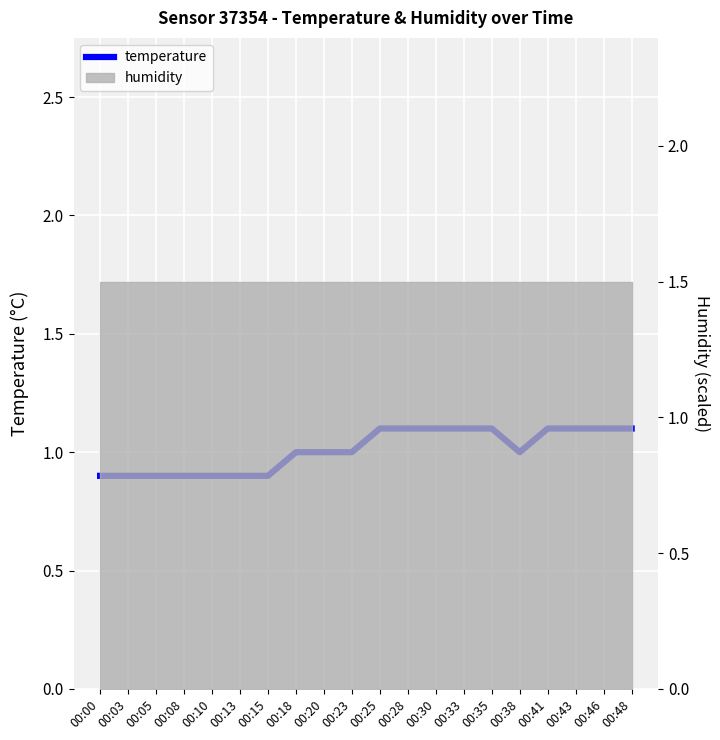

What is the sum of all values?

20.2